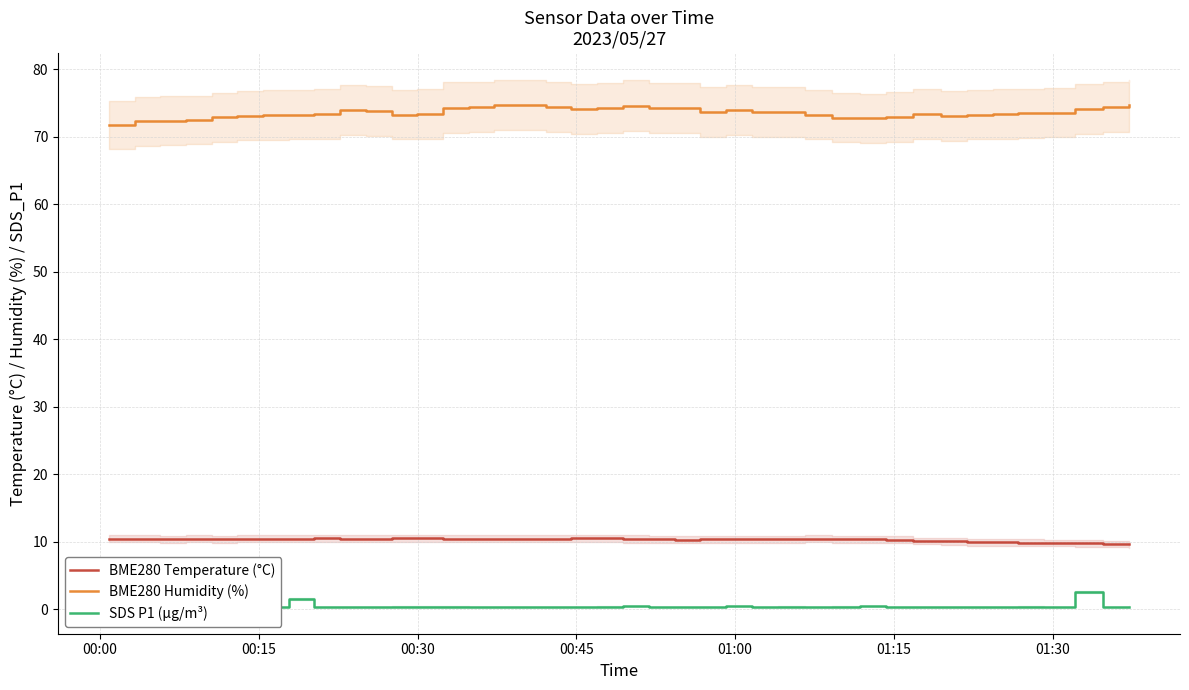

What is the sum of all BME280 Humidity (%) values?

2943.6